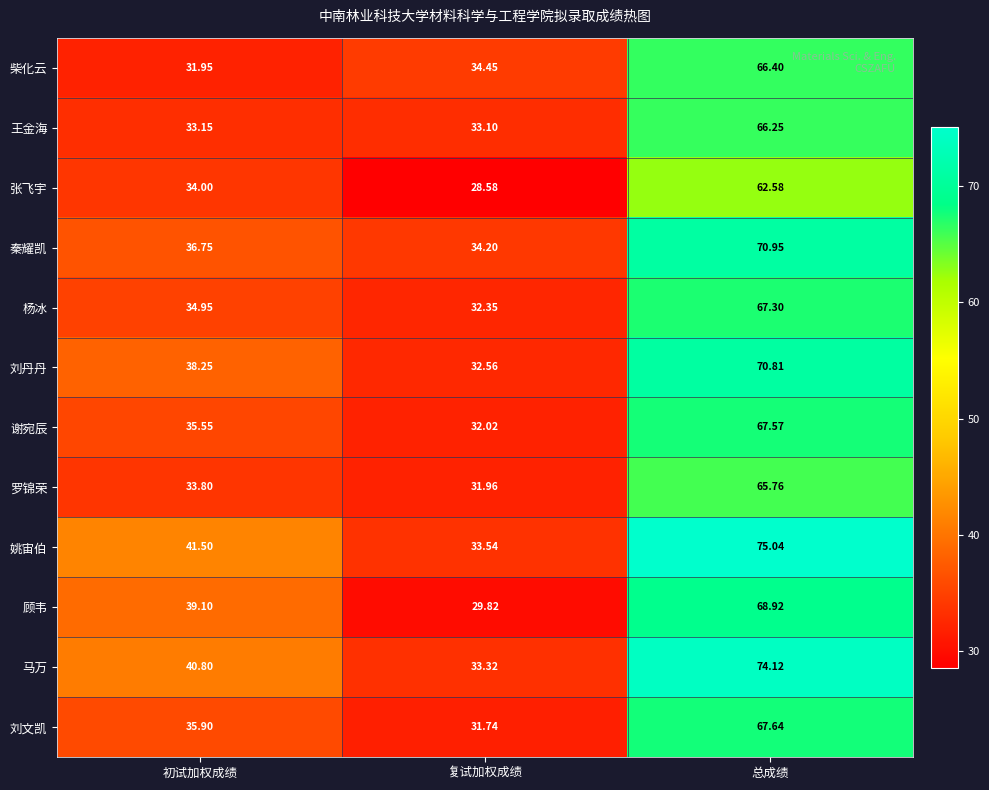

List the series in order of their peak value, lowest first.

张飞宇, 罗锦荣, 王金海, 柴化云, 杨冰, 谢宛辰, 刘文凯, 顾韦, 刘丹丹, 秦耀凯, 马万, 姚宙伯